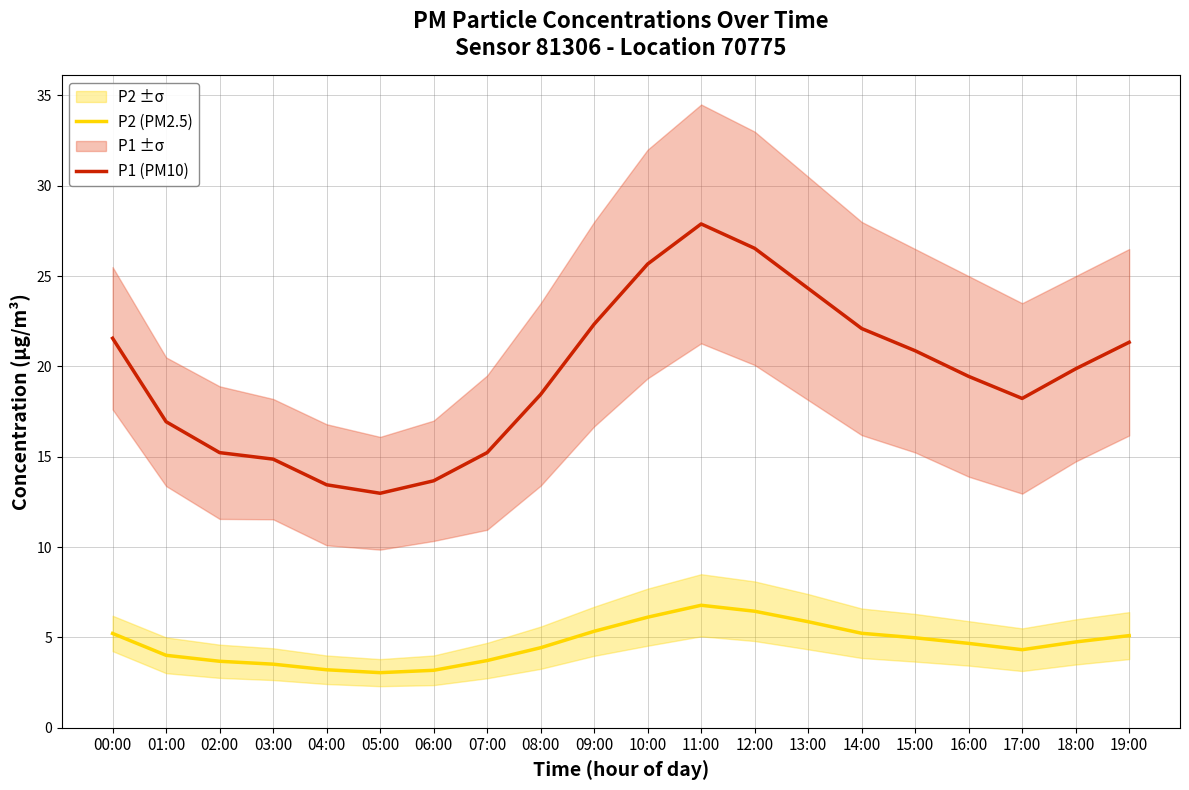

At which category is the sum across all series the highest?

11:00